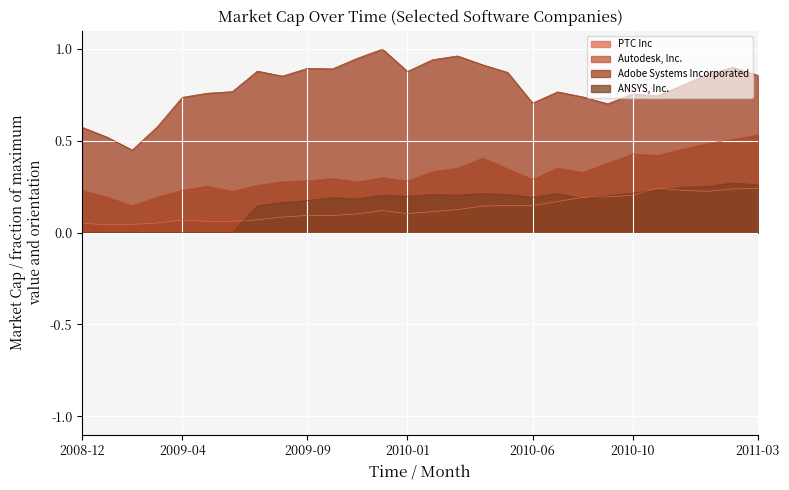

List the series in order of their peak value, lowest first.

PTC Inc, ANSYS, Inc., Autodesk, Inc., Adobe Systems Incorporated